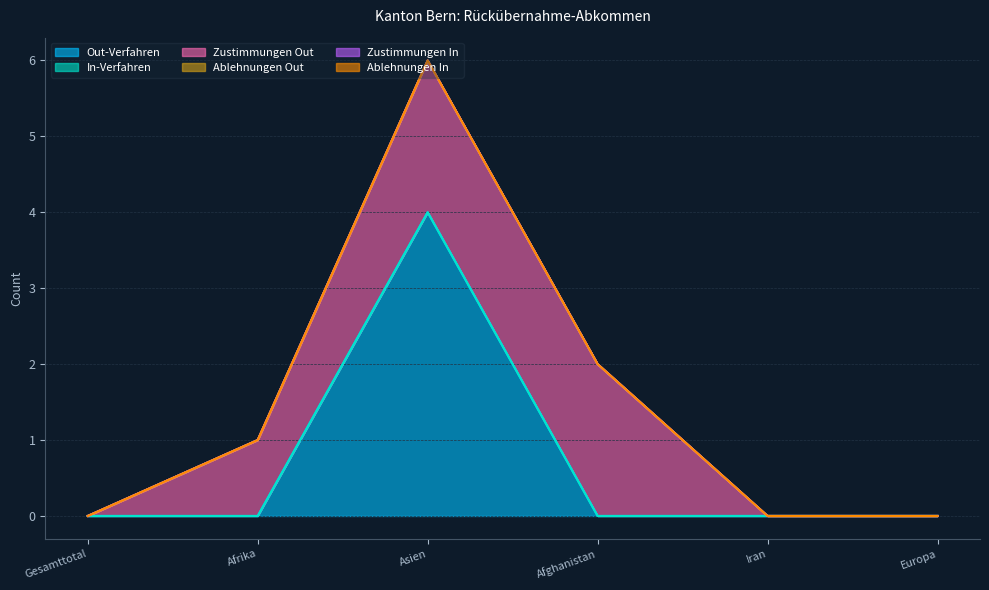

At which category is the sum across all series the highest?

Asien